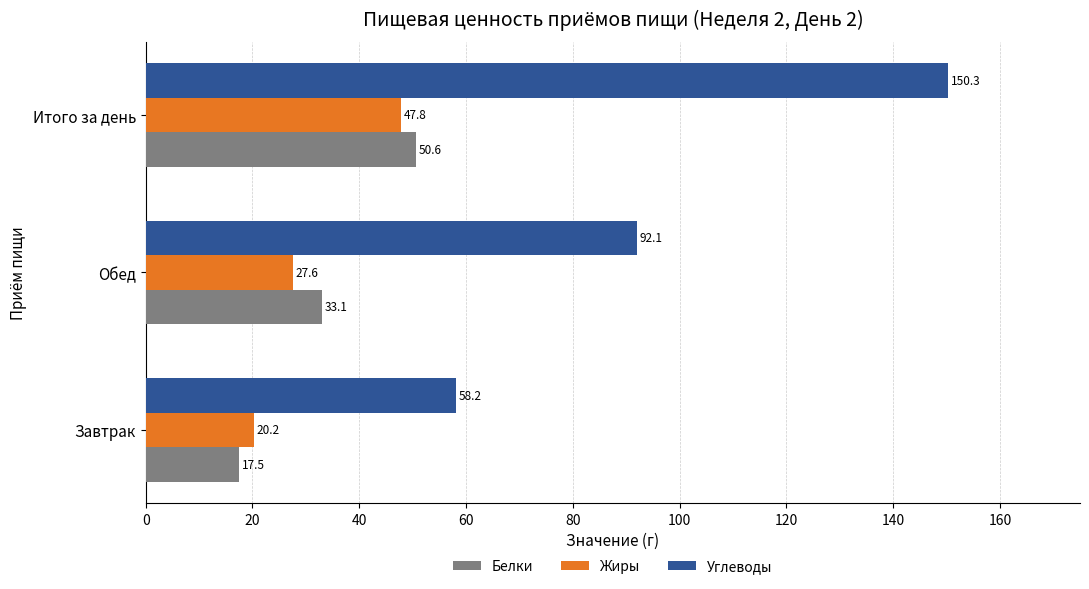

Which series has the largest range (max minus min)?

Углеводы